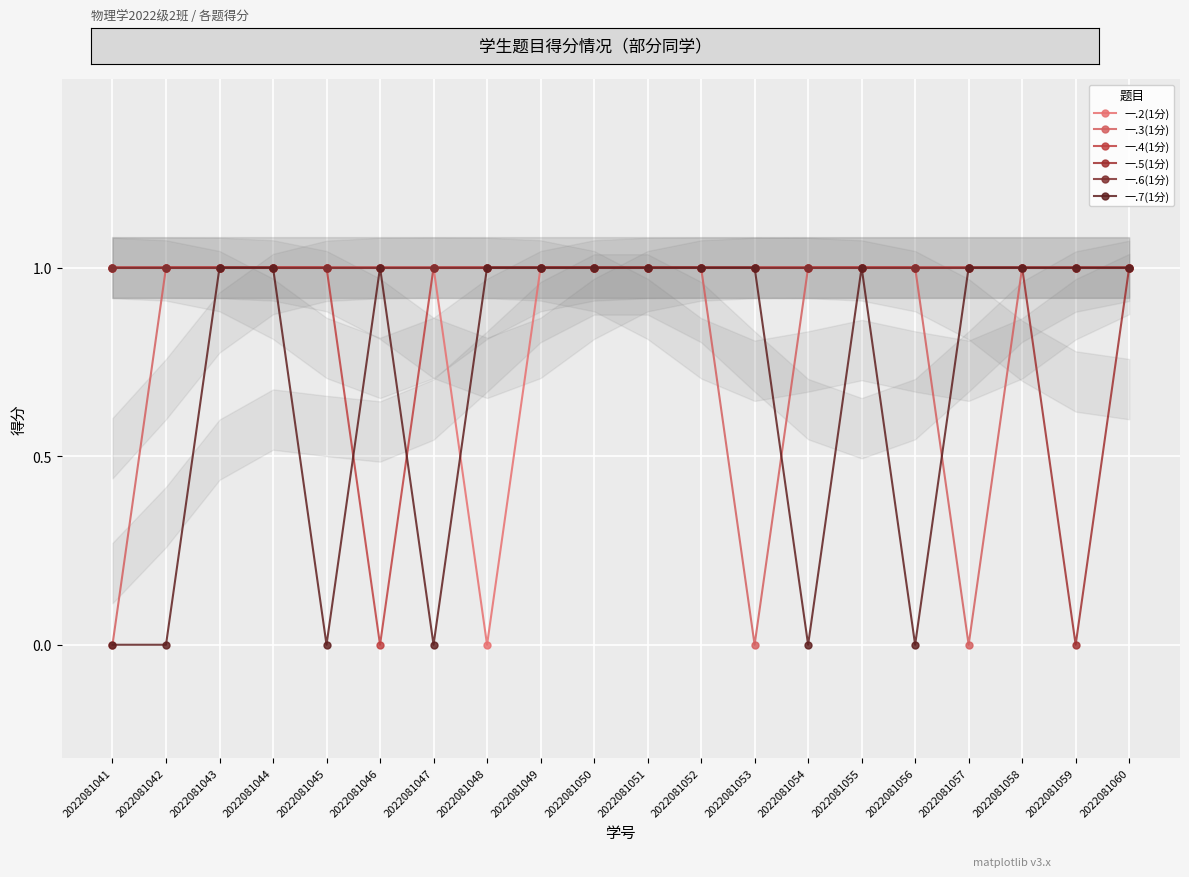

Between 2022081052 and 2022081053, which series saw the biggest shift?

一.3(1分)